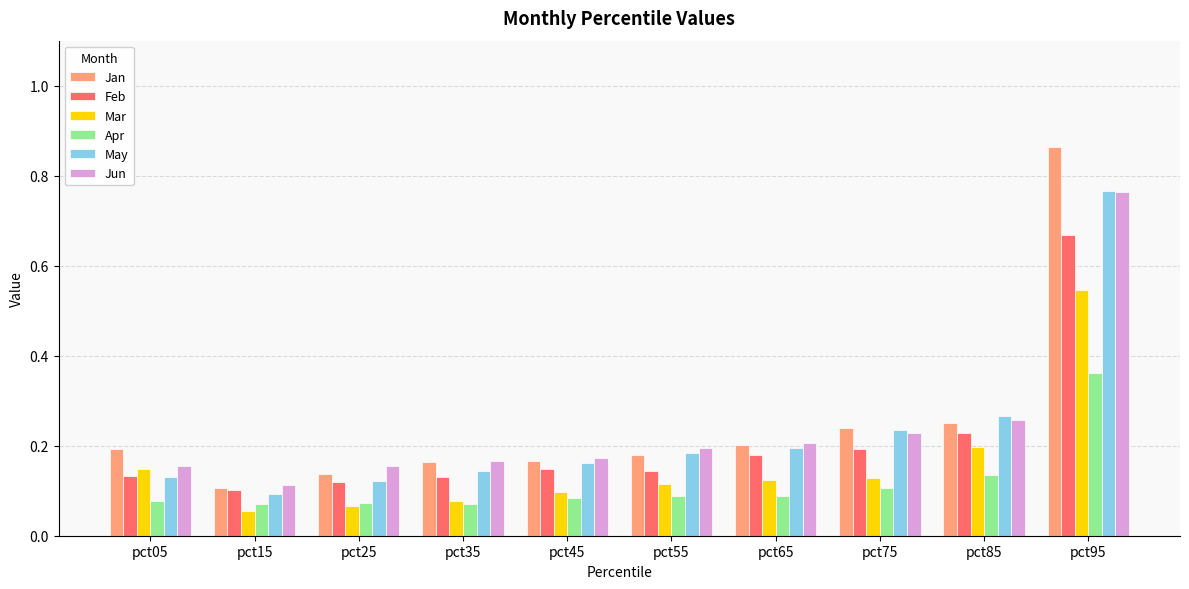

How many Feb values are between 0 and 1?

10